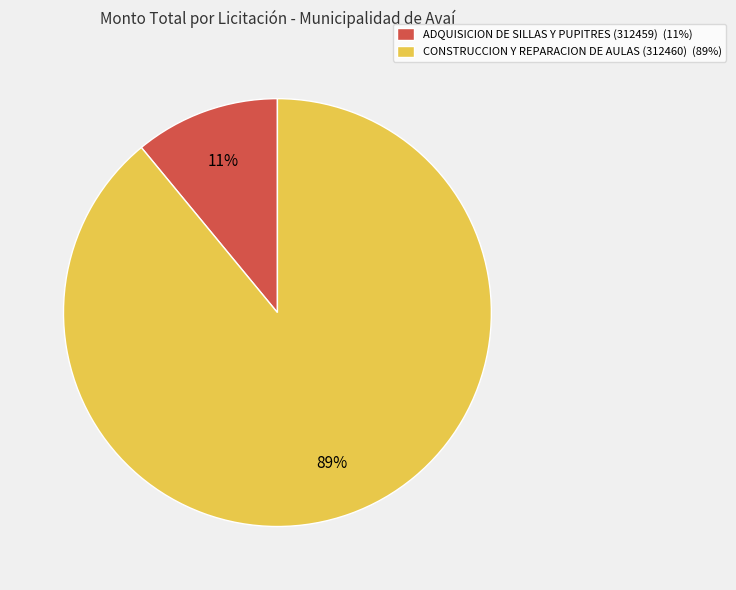

Is ADQUISICION DE SILLAS Y PUPITRES (312459) the majority of the pie?

No